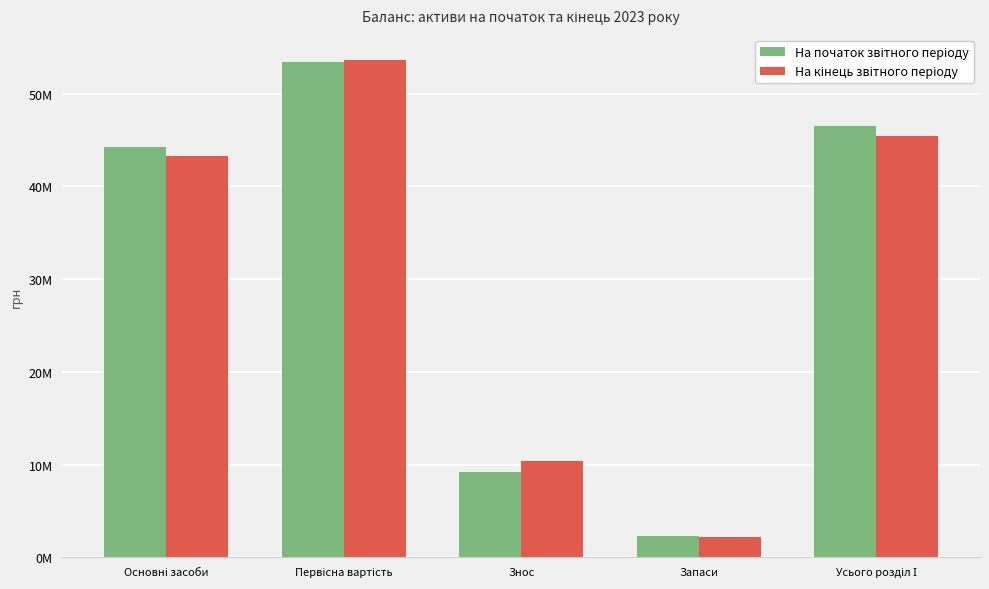

What is the label of the 4th bar from the right?

Первісна вартість